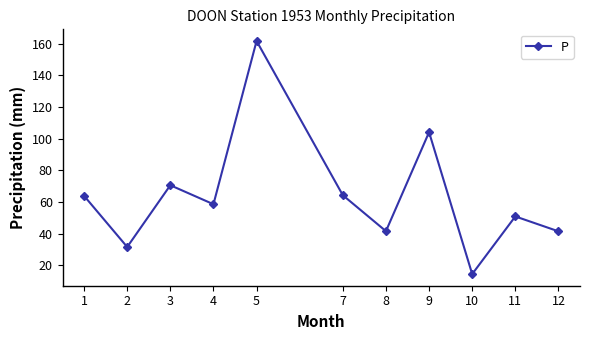

How many lines are shown in the chart?

1